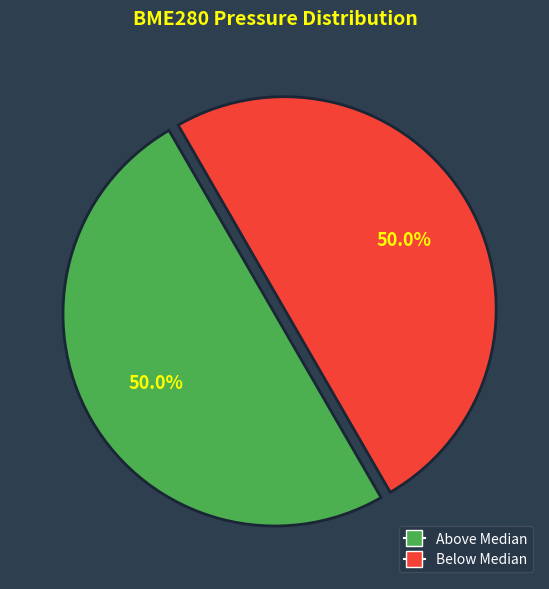

How many segments does this pie chart have?

2